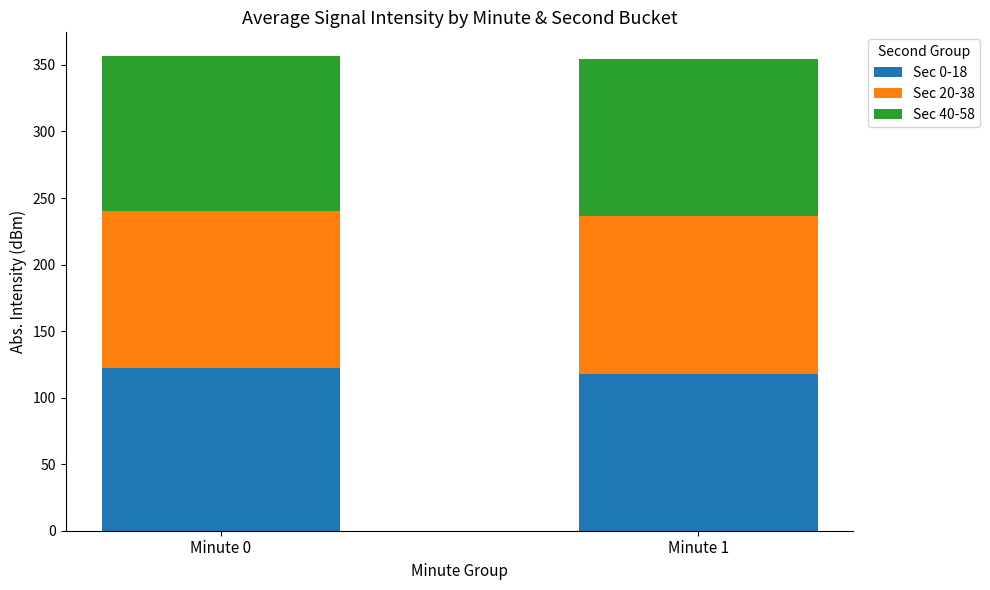

How many bars are there in total?

2